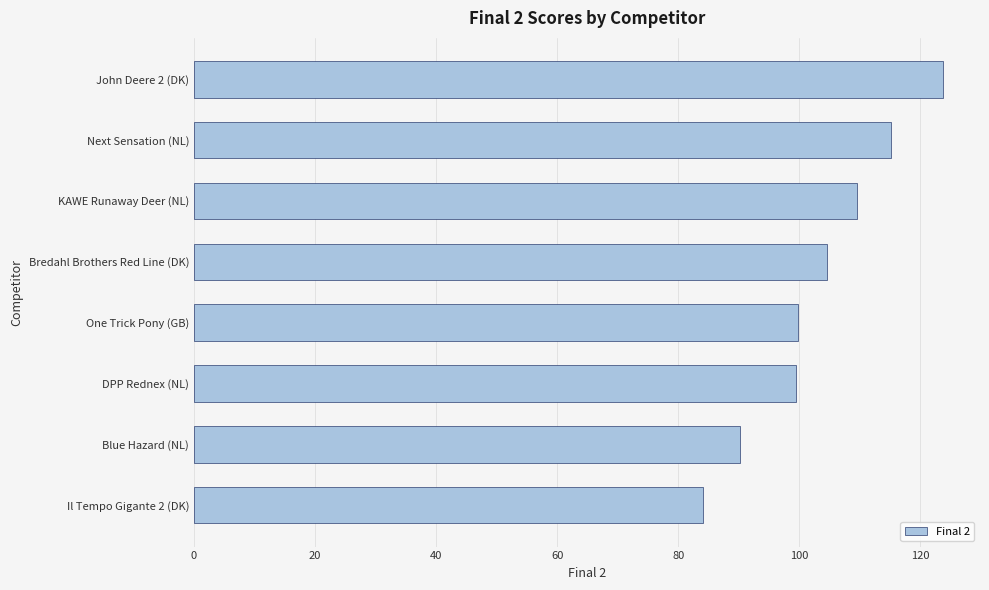

Count the number of categories in the chart.

8